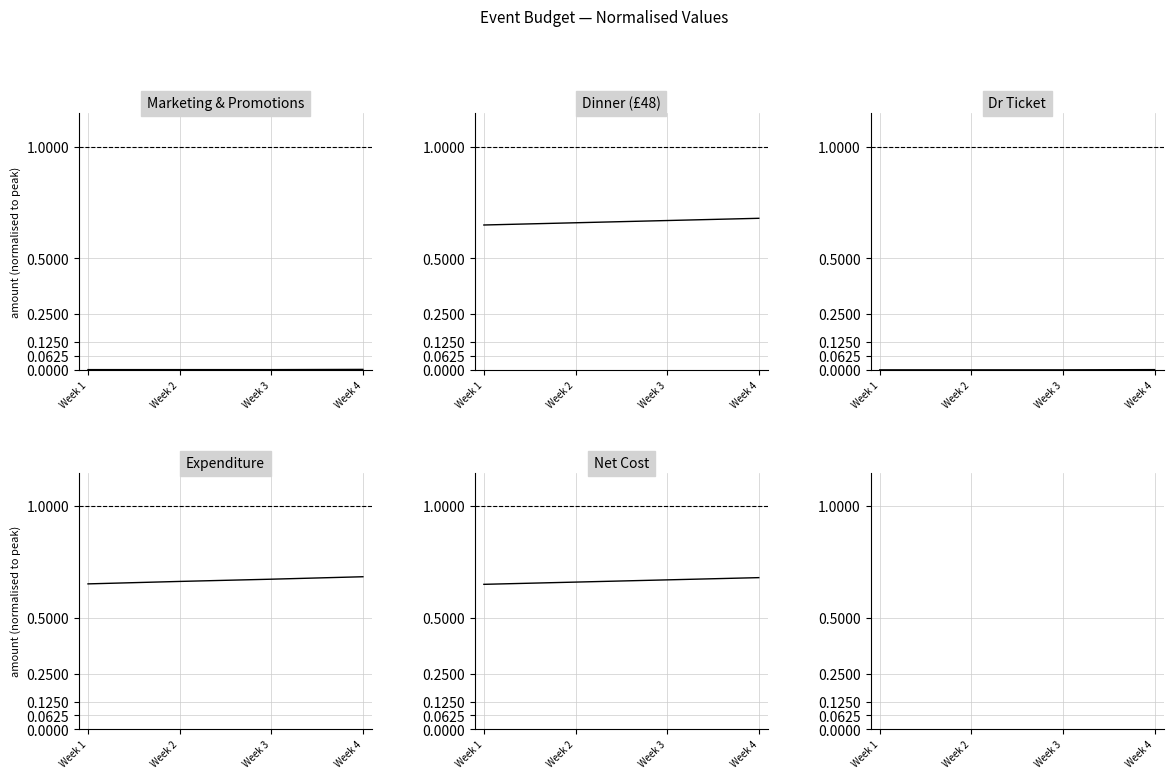

Which series has the widest spread of values?

Expenditure